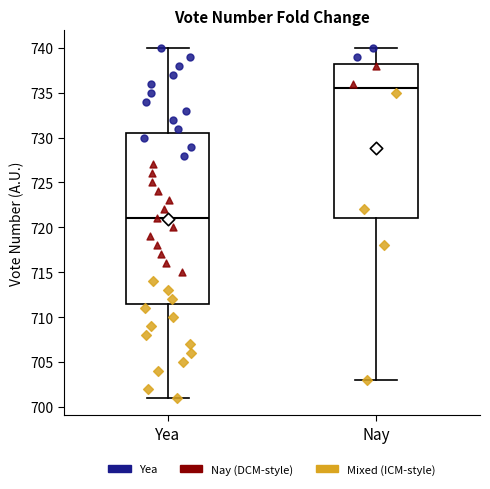

Comparing the boxes themselves (not the whiskers), which one is the tallest?

Yea